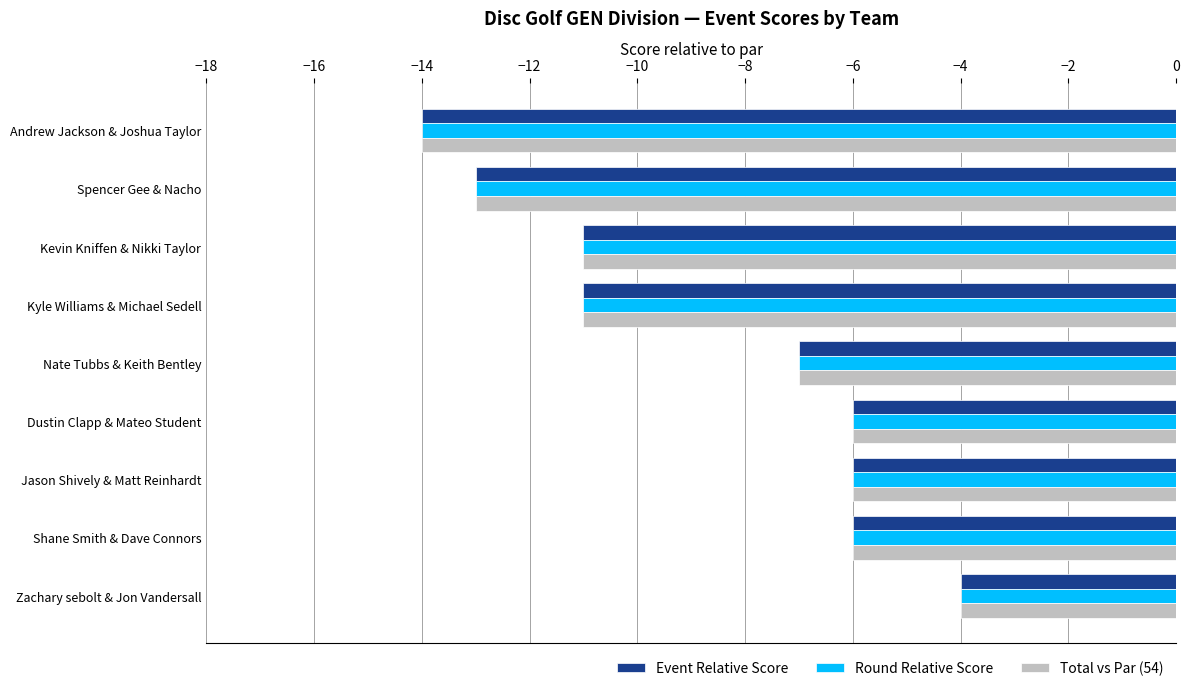

What is the approximate value of Round Relative Score at Nate Tubbs & Keith Bentley?

-7